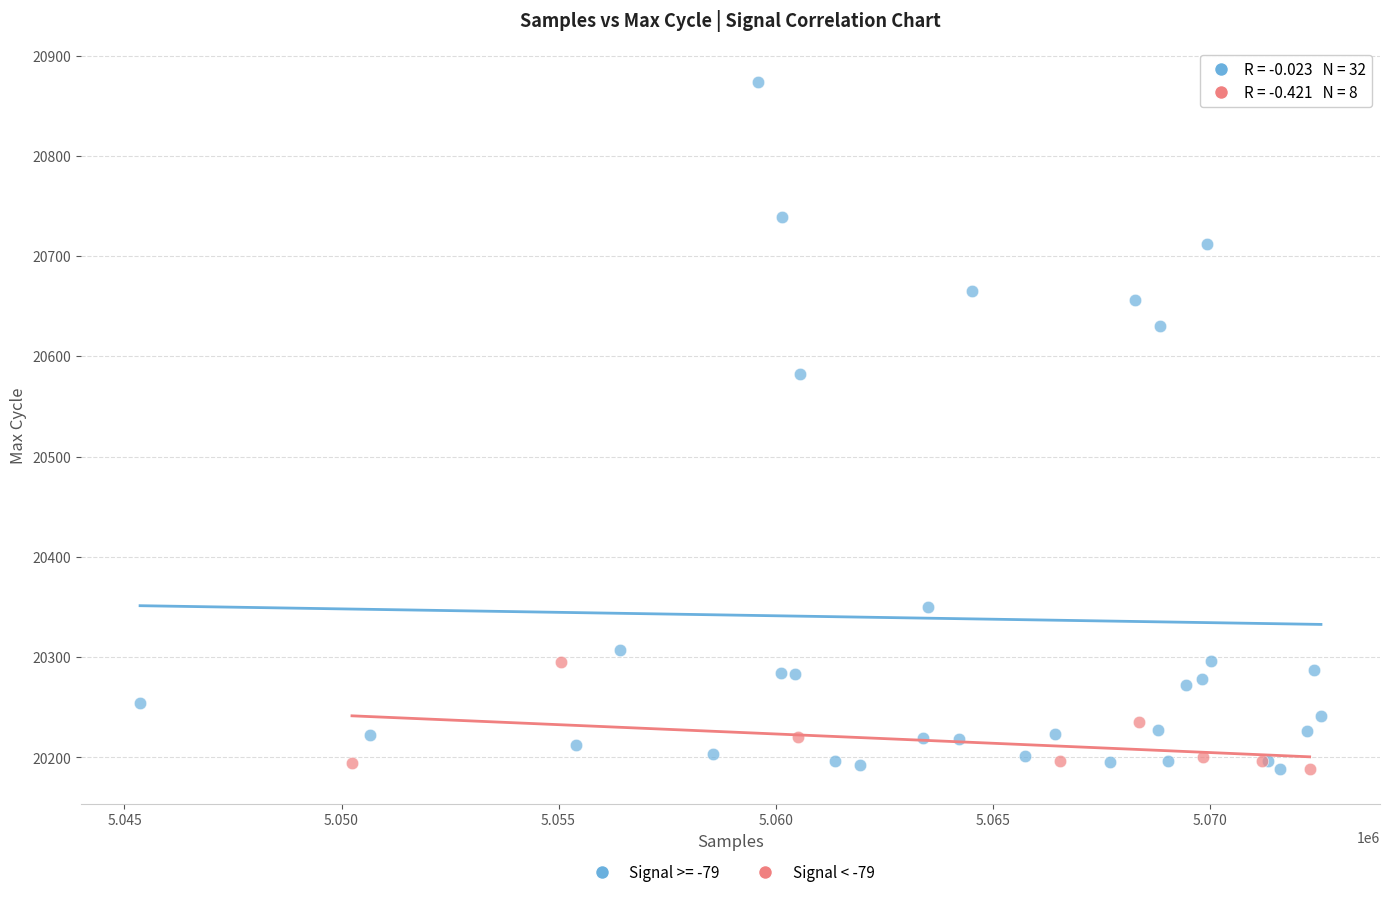

Which series has the widest spread of Y values?

Signal >= -79